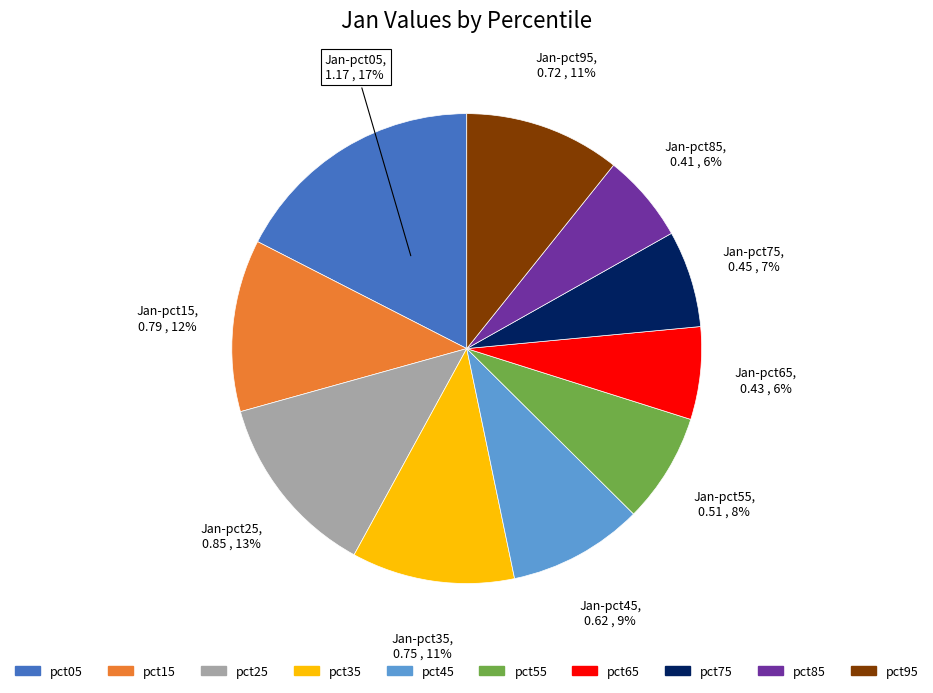

To the nearest percent, what portion does pct75 represent?

7%